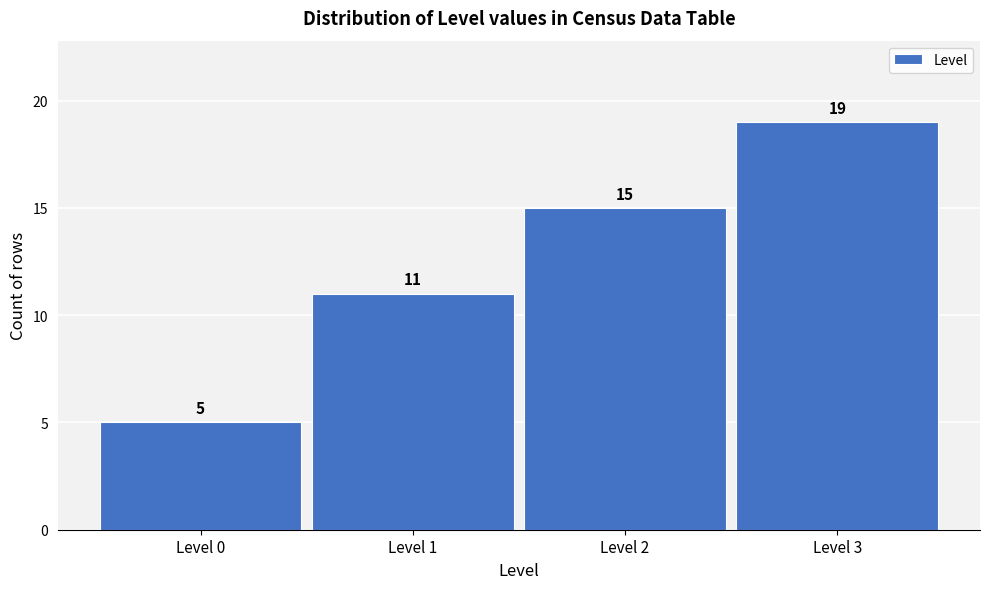

Reading right to left, transcribe all the data shown in this chart.

19	15	11	5